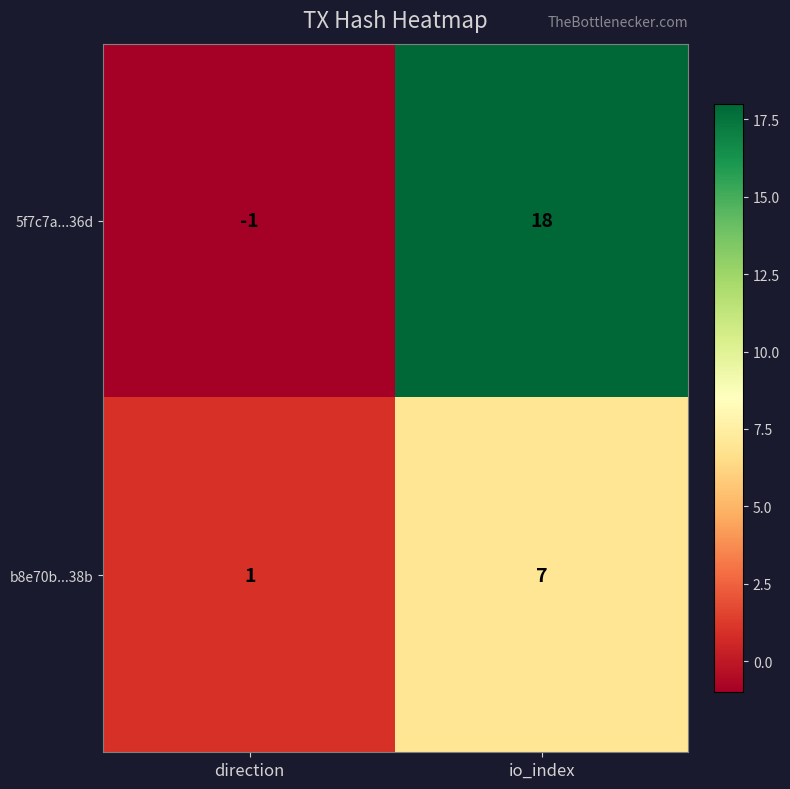

What is the difference between the highest and lowest values at io_index?

11